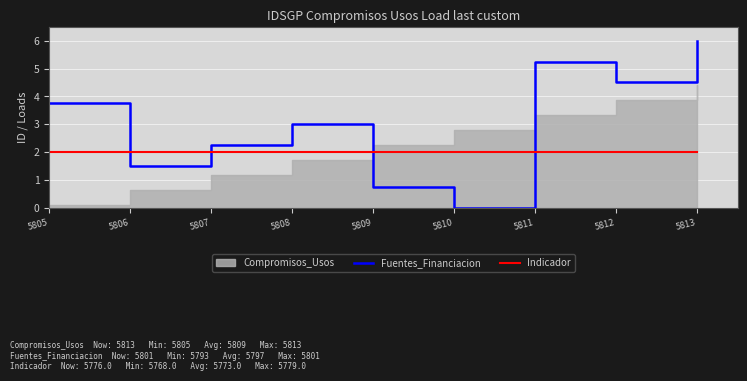

Is it true that Fuentes_Financiacion equals 2.8 at 5812?

False